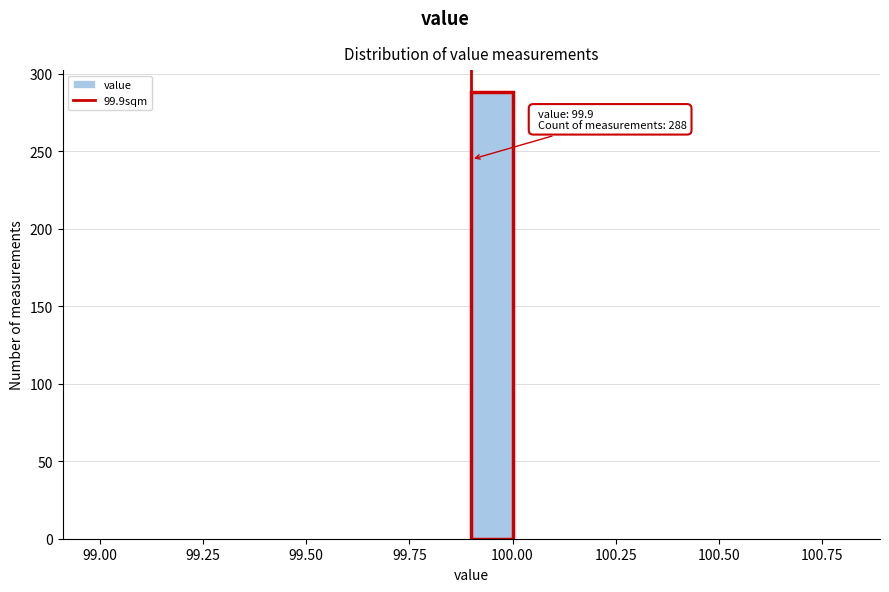

Around what value on the x-axis is the tallest bar? Give the approximate position of its centre, as read against the axis.

99.95